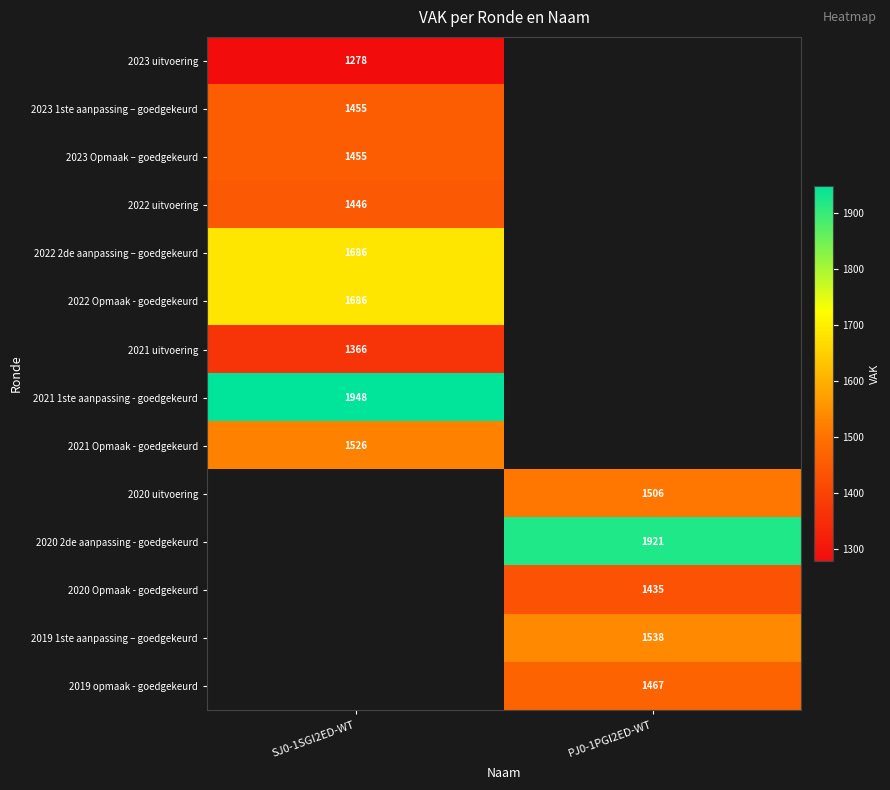

What is the difference between the highest and lowest values at SJ0-1SGI2ED-WT?

670.0